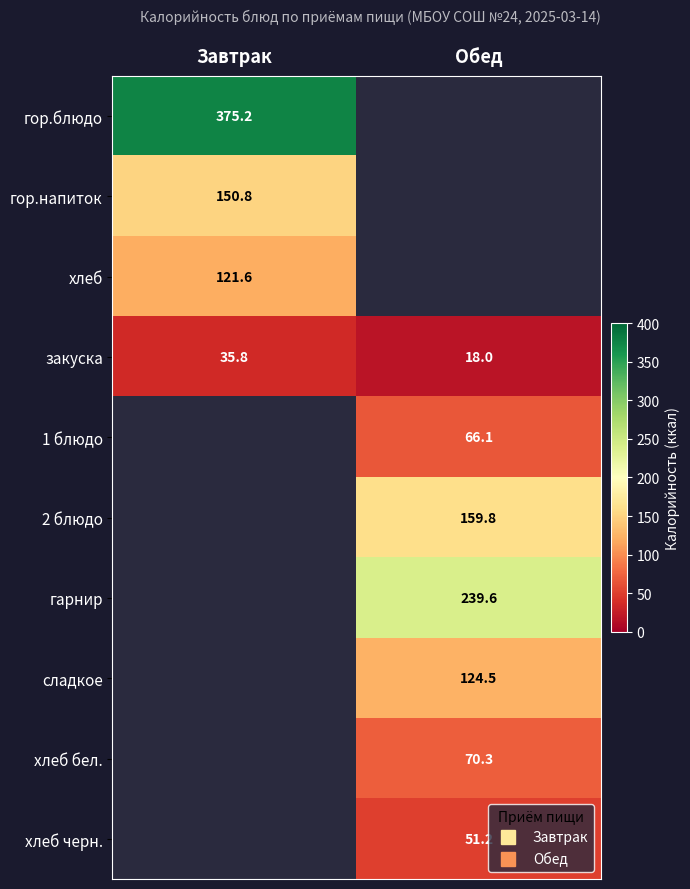

Which category has the highest value in the хлеб series?

Завтрак